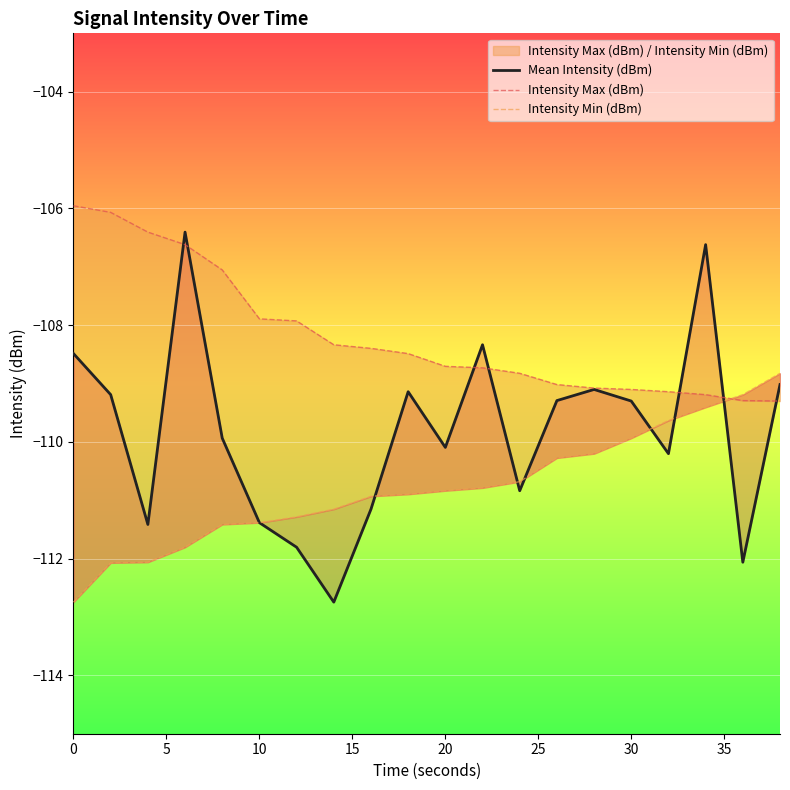

What is the total value across all series at 18?

-330.5